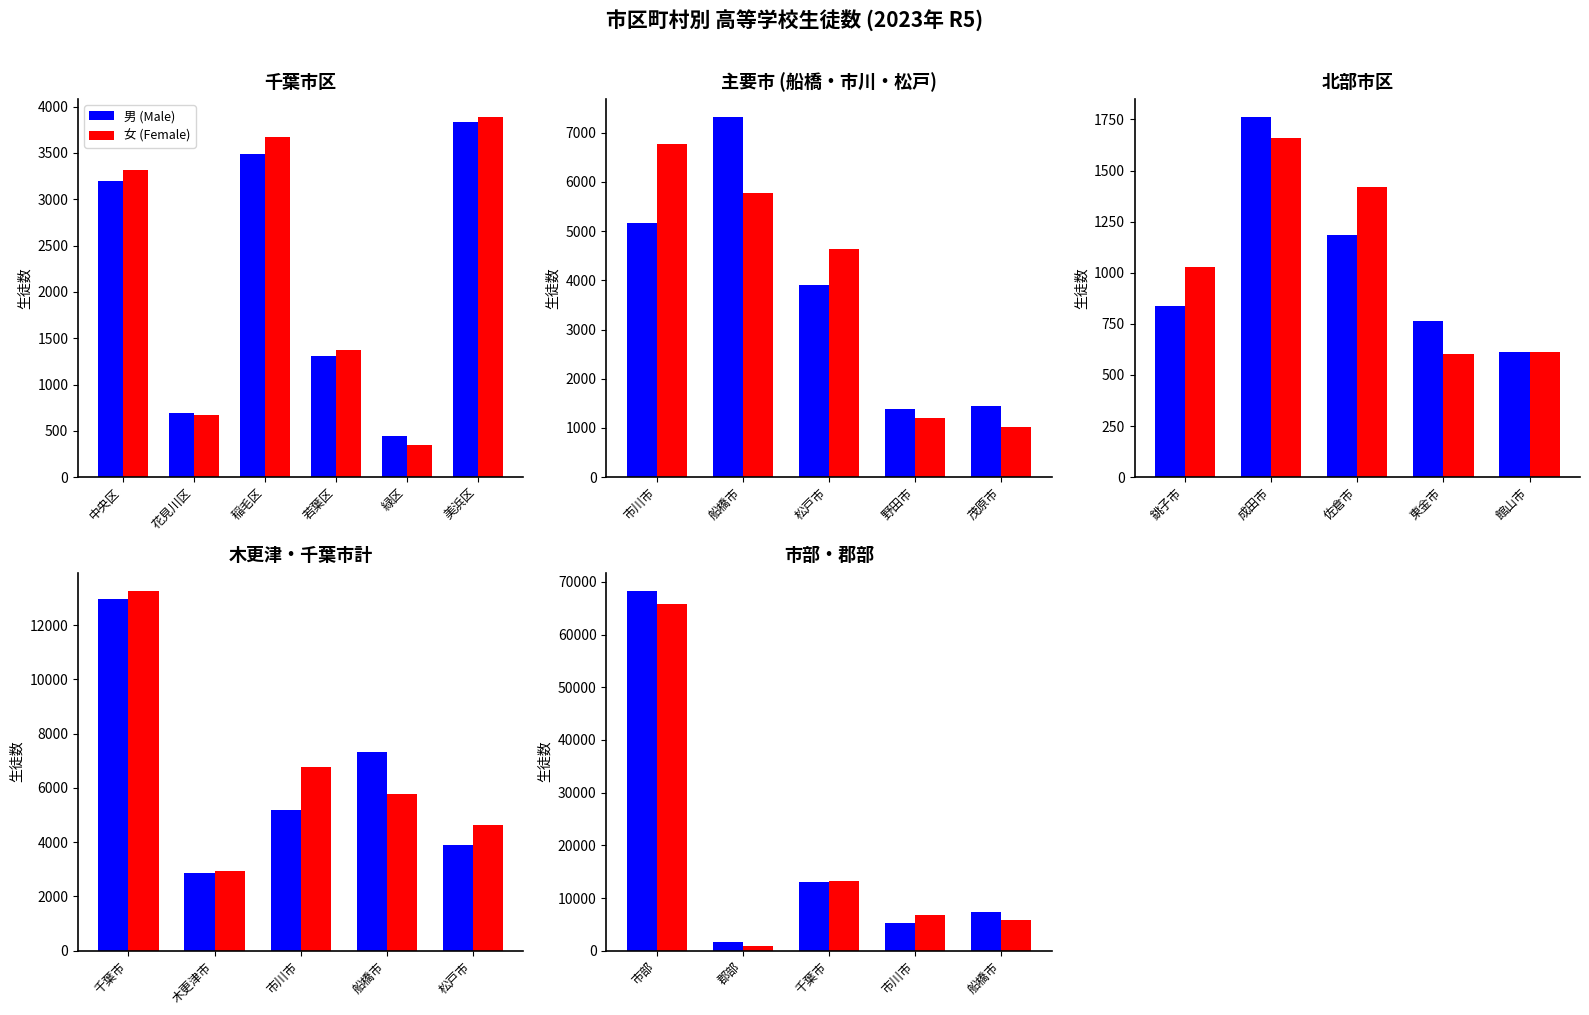

Does the chart contain stacked bars?

No